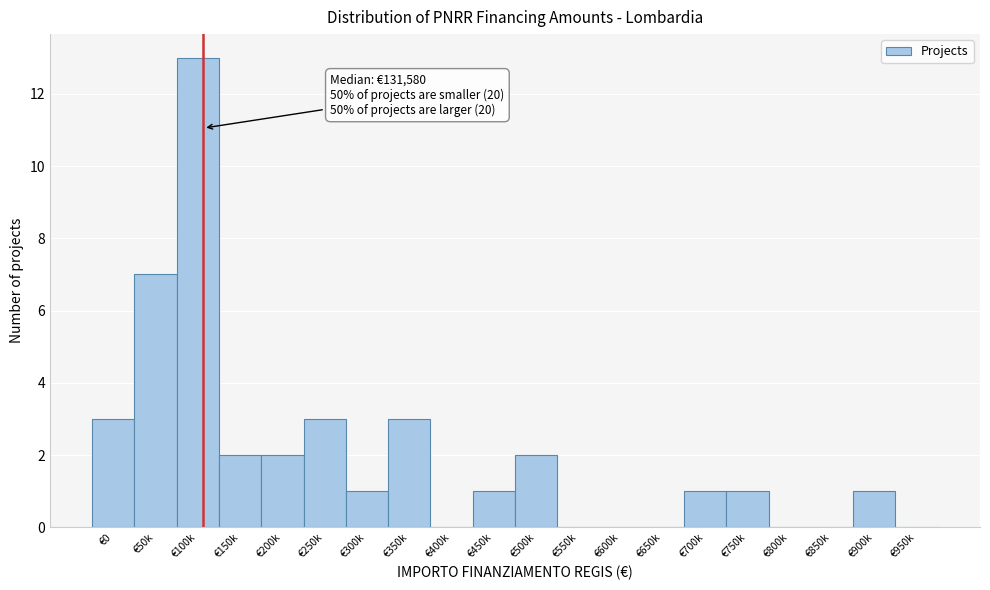

Reading left to right, transcribe all the data shown in this chart.

€0=3	€50k=7	€100k=13	€150k=2	€200k=2	€250k=3	€300k=1	€350k=3	€400k=0	€450k=1	€500k=2	€550k=0	€600k=0	€650k=0	€700k=1	€750k=1	€800k=0	€850k=0	€900k=1	€950k=0